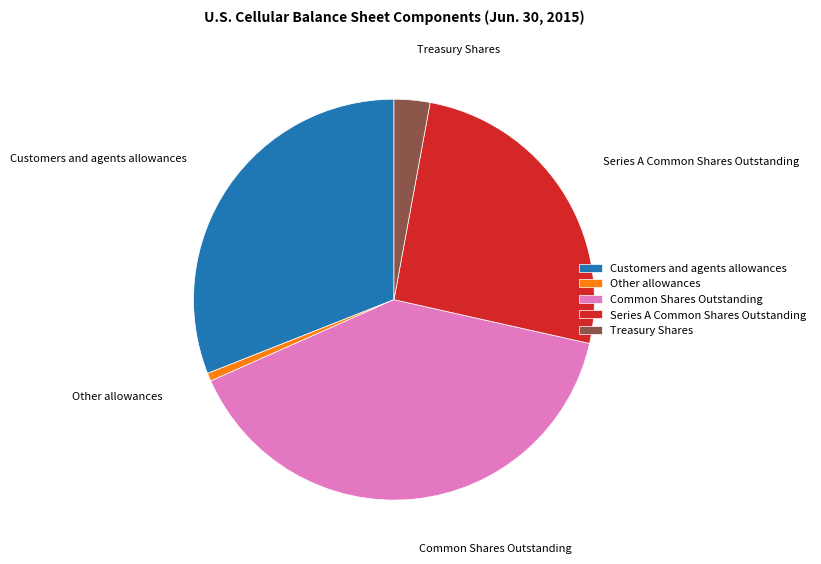

Is Customers and agents allowances the majority of the pie?

No